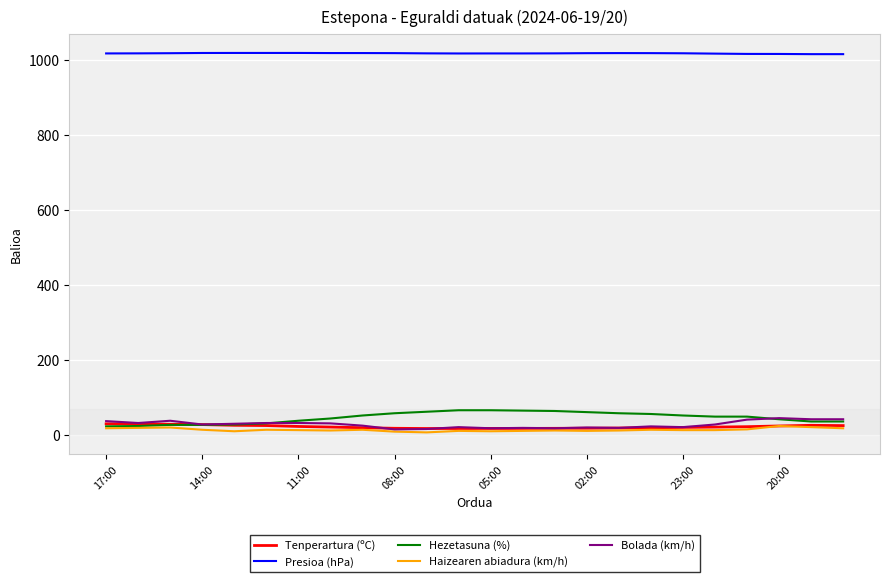

What is the maximum value for Tenperartura (ºC)?

30.0